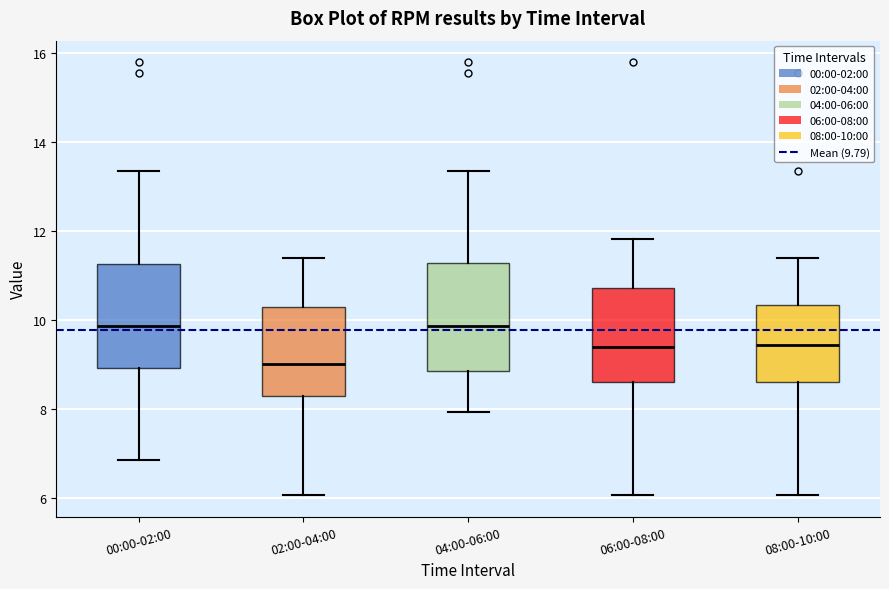

Reading left to right, transcribe this box plot: for each box, give where its median line is, the range the box spans, and where its two whiskers end, as read against the y-axis. The values are not printed on the chart, so give them approximately, as read against the axis.

00:00-02:00: median 9.8, box 9.0 to 11.2, whiskers 6.8 to 13.4
02:00-04:00: median 9.0, box 8.4 to 10.4, whiskers 6.0 to 11.4
04:00-06:00: median 9.8, box 8.8 to 11.2, whiskers 8.0 to 13.4
06:00-08:00: median 9.4, box 8.6 to 10.8, whiskers 6.0 to 11.8
08:00-10:00: median 9.4, box 8.6 to 10.4, whiskers 6.0 to 11.4